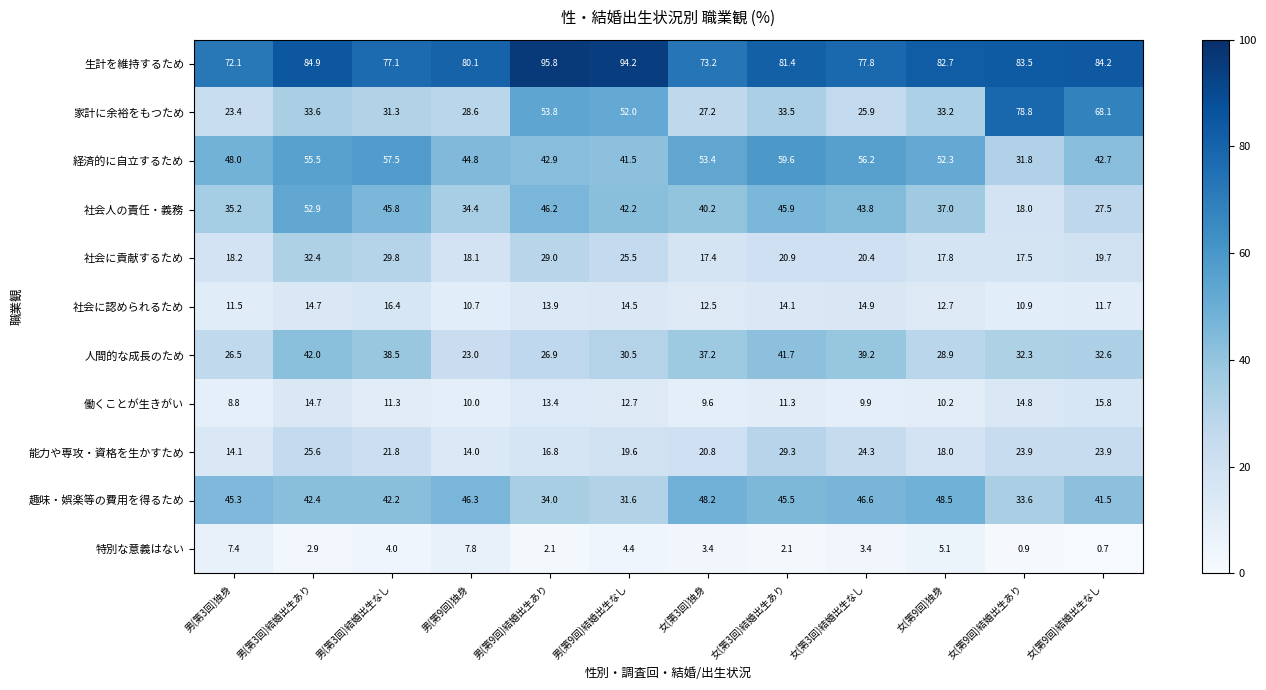

List the series in order of their peak value, lowest first.

特別な意義はない, 働くことが生きがい, 社会に認められるため, 能力や専攻・資格を生かすため, 社会に貢献するため, 人間的な成長のため, 趣味・娯楽等の費用を得るため, 社会人の責任・義務, 経済的に自立するため, 家計に余裕をもつため, 生計を維持するため